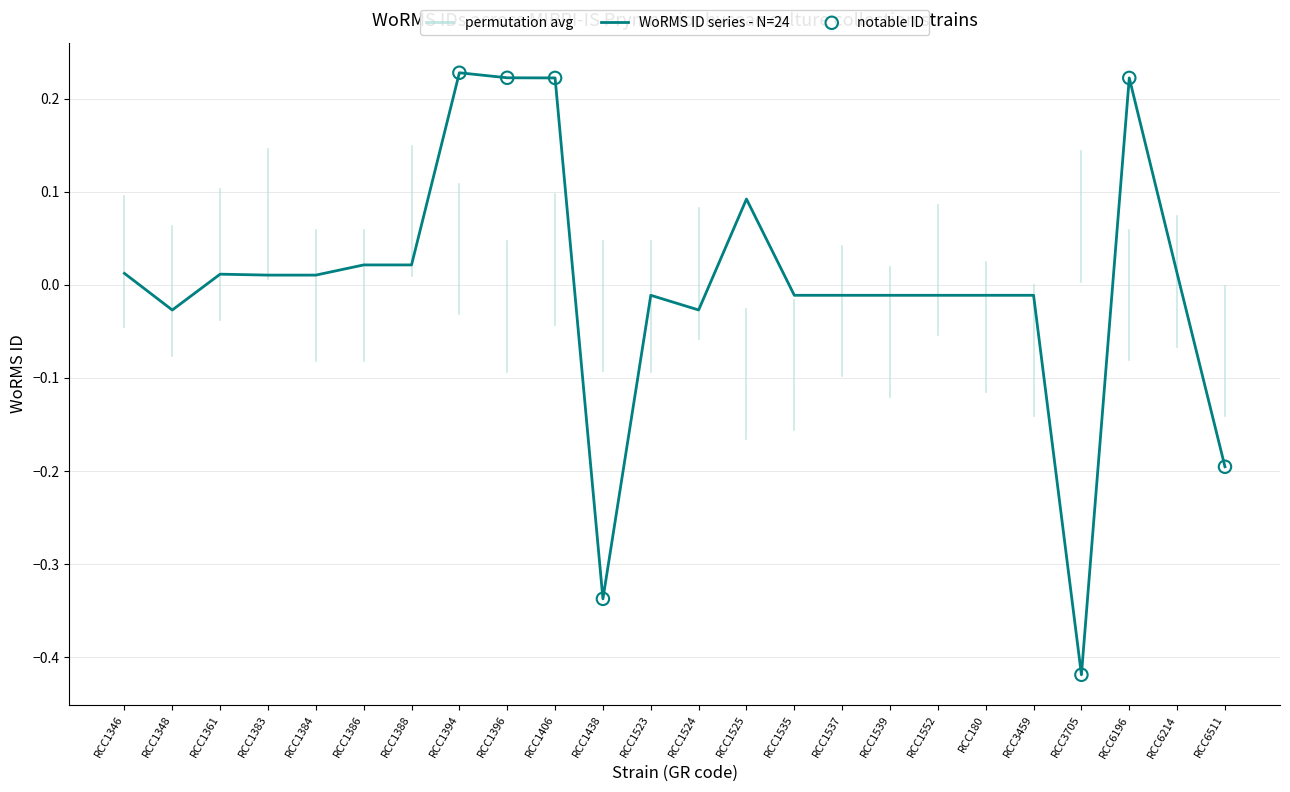

What is the change in value from RCC1524 to RCC6196?

+0.2